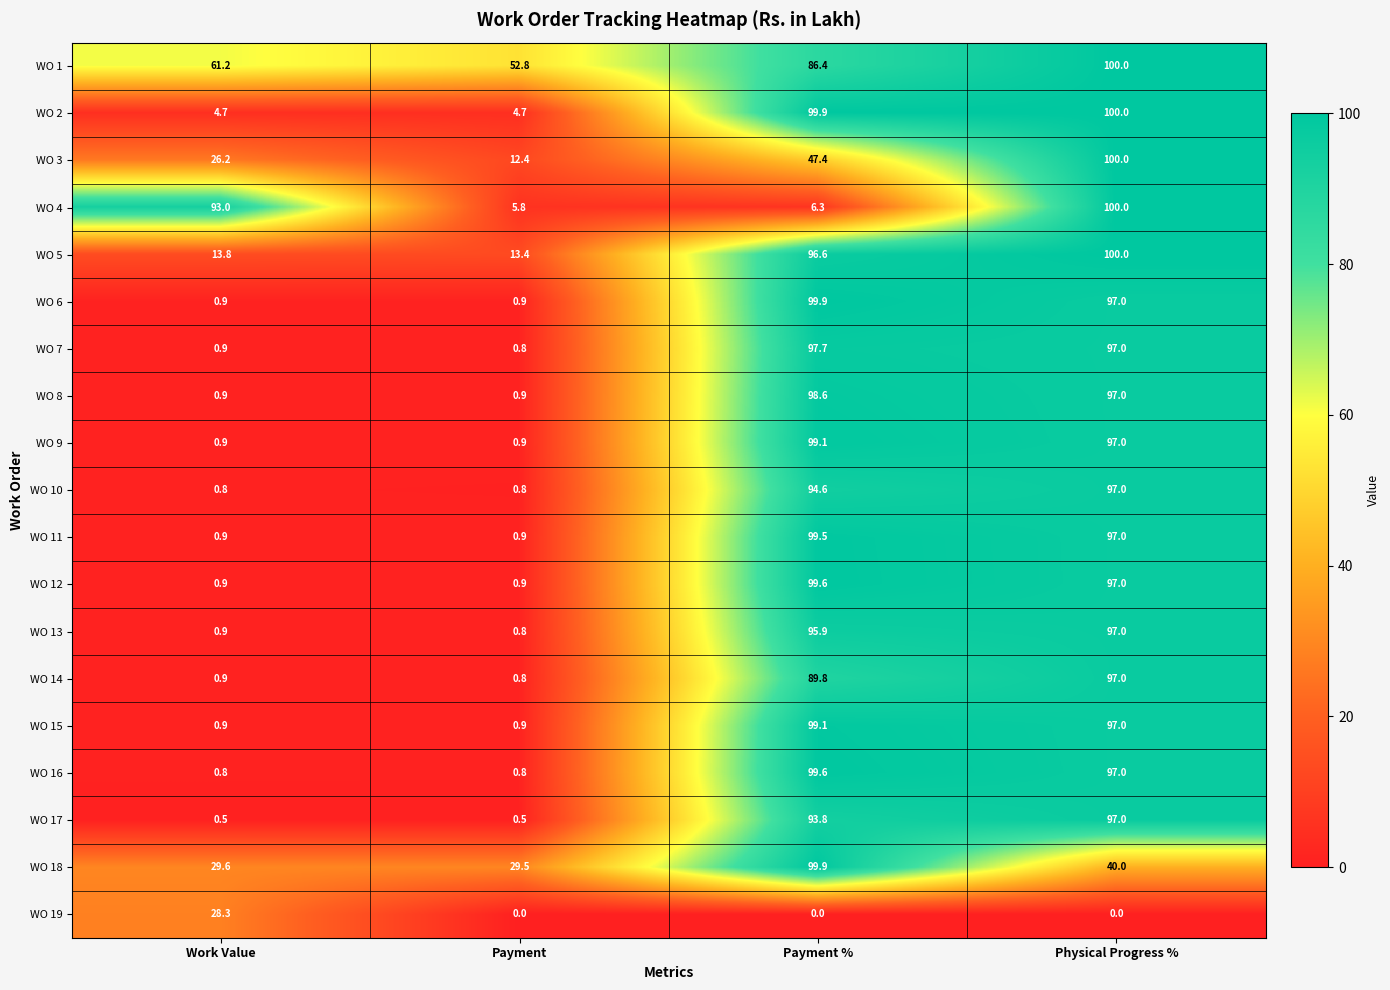

What is the sum of the WO 10 values at Payment and Work Value?

1.6